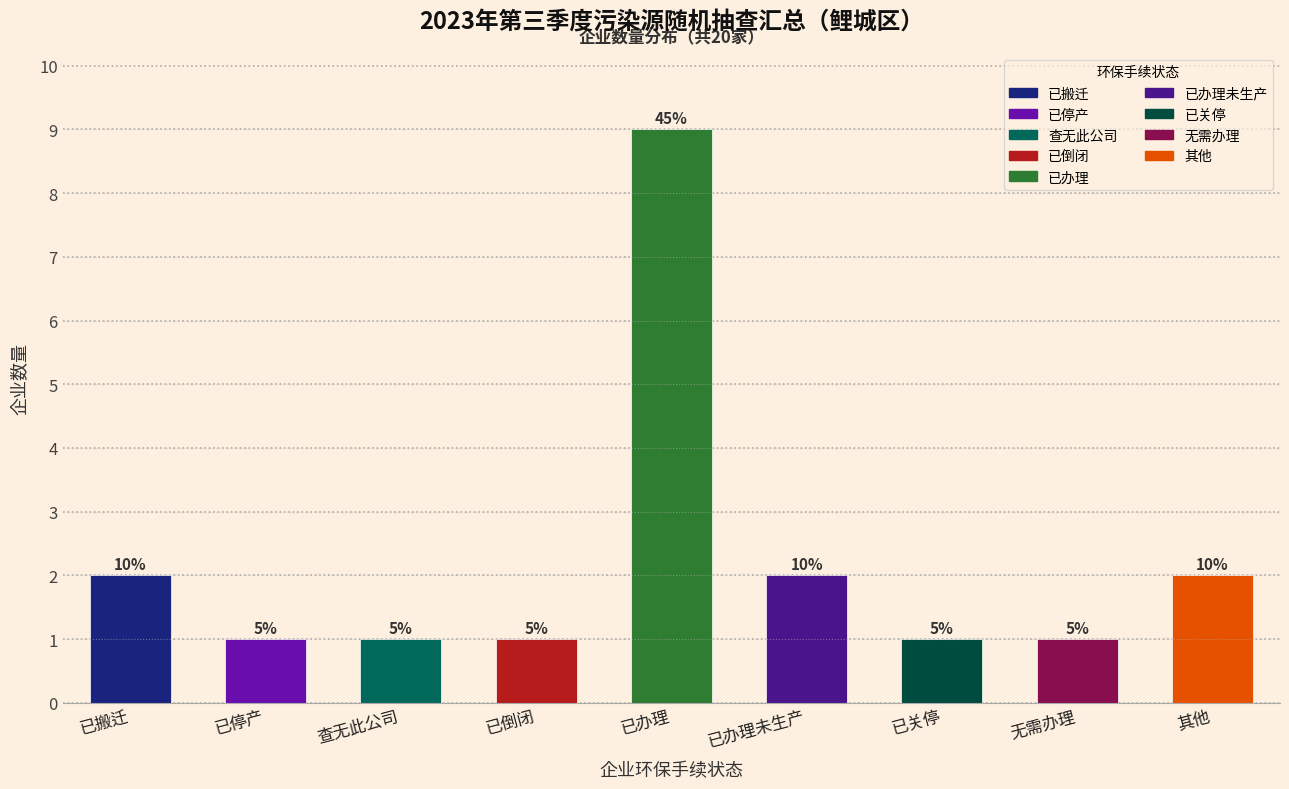

Does the chart contain any negative values?

No